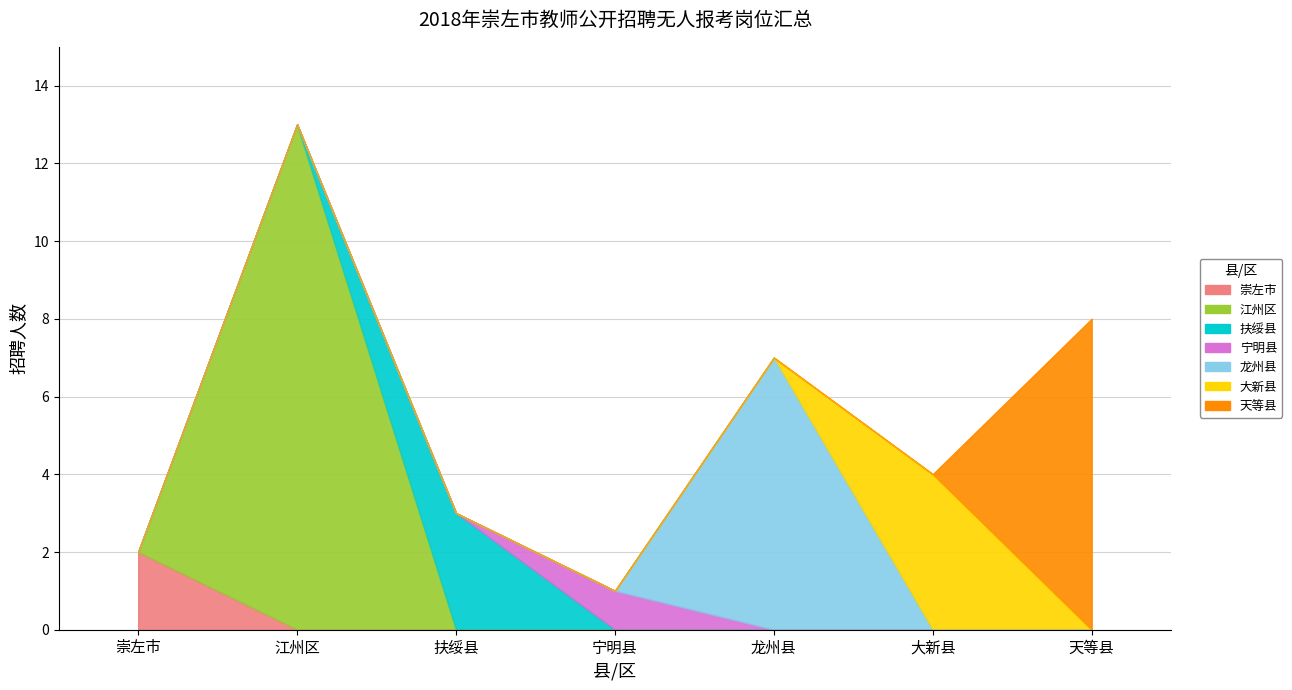

What is the sum of the 大新县 values at 县/区 and 招聘人数?

4